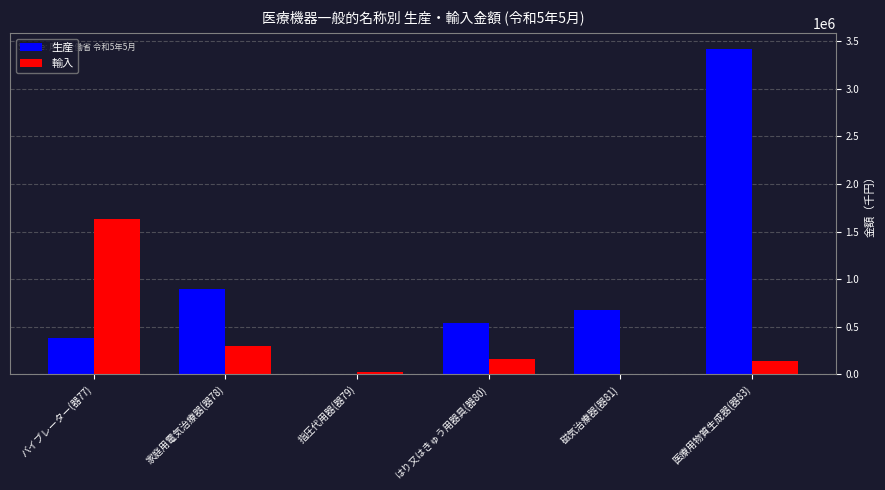

Which series changed the most between 家庭用電気治療器(器78) and 磁気治療器(器81)?

輸入